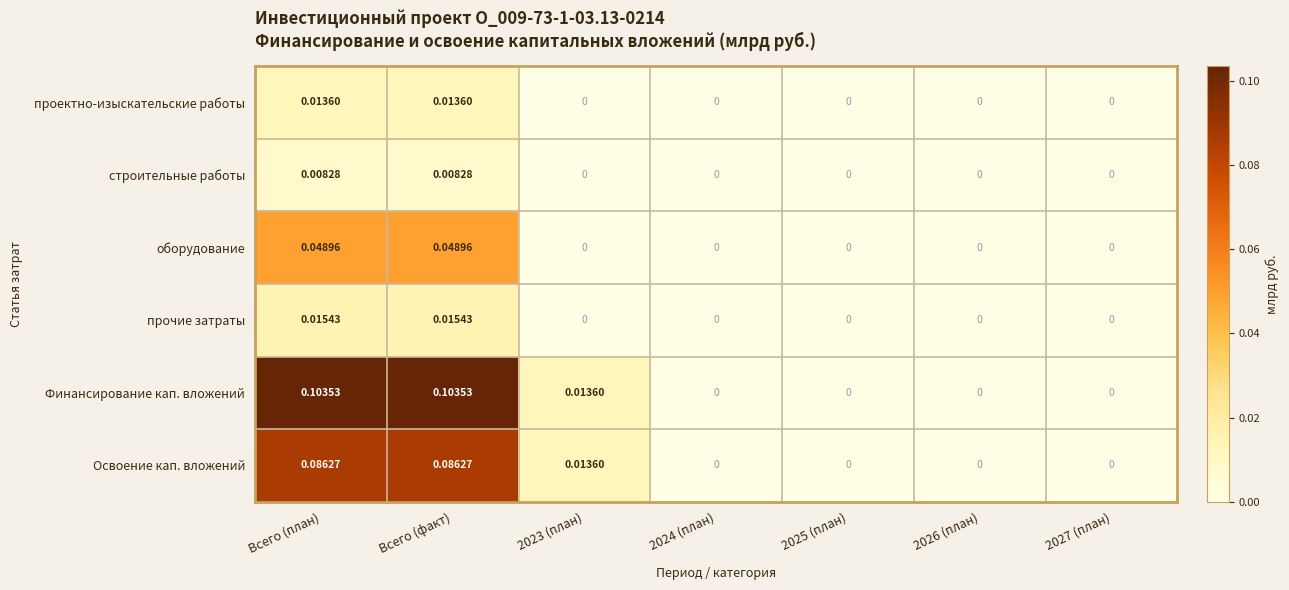

Which series has the largest total across all categories?

Финансирование кап. вложений